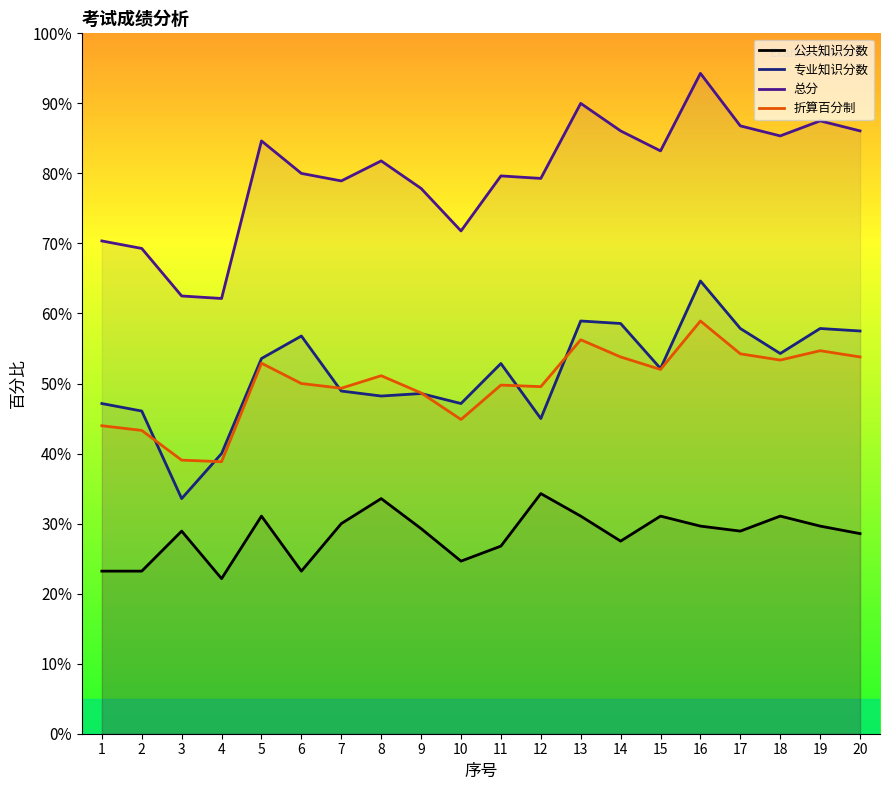

Is the value of 公共知识分数 at 5 greater than the value of 专业知识分数 at 11?

No